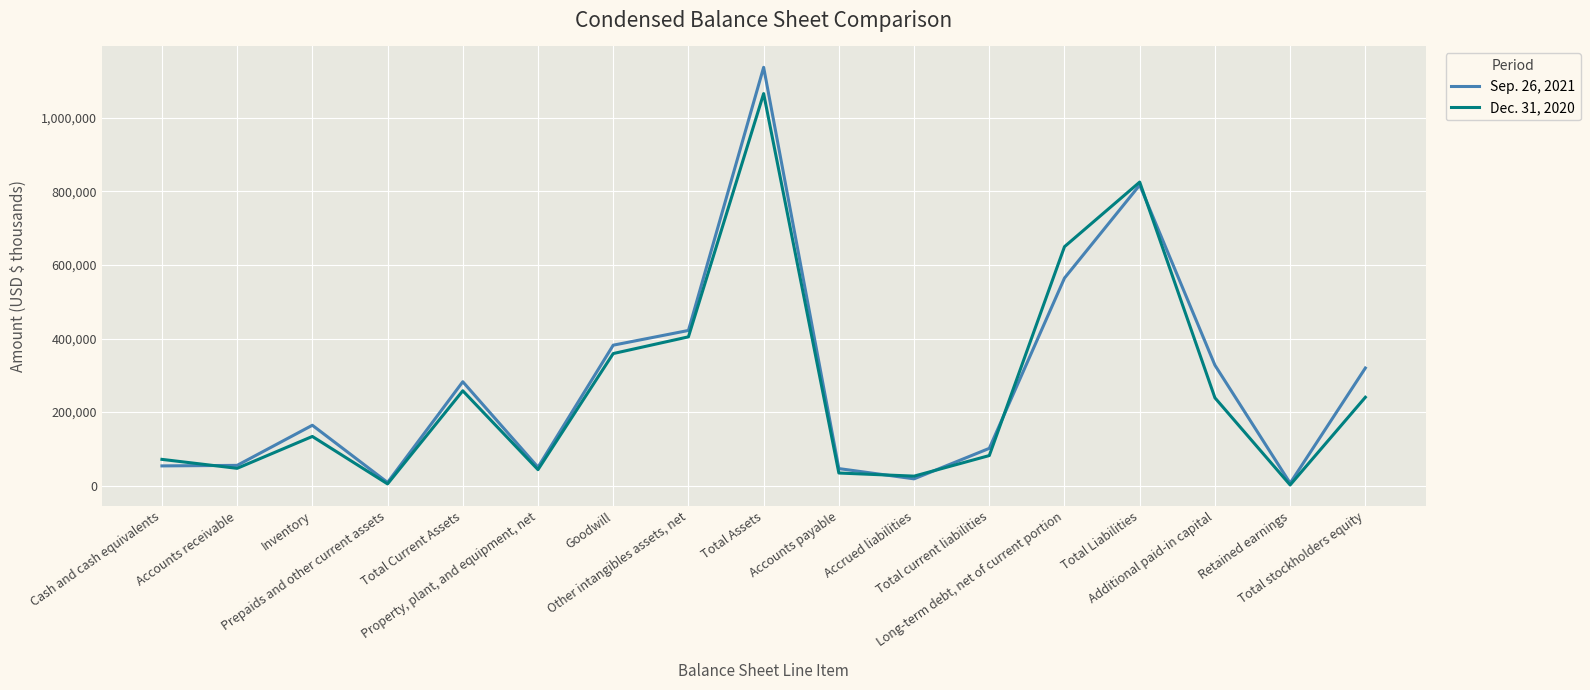

What value does the Sep. 26, 2021 series have at Total stockholders equity, to the nearest 10?

319820